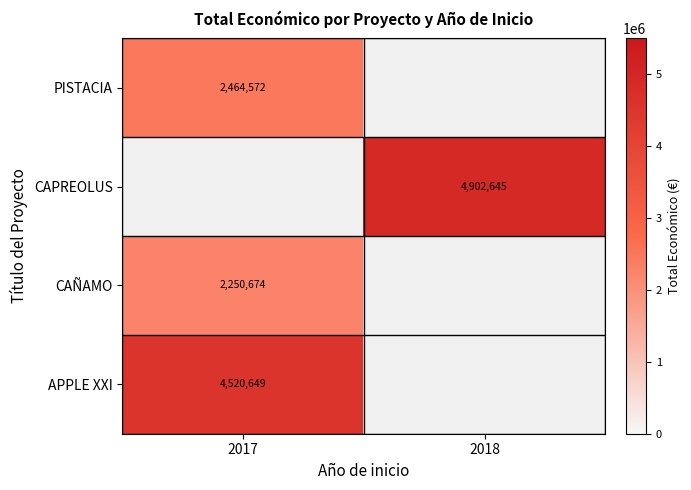

True or false: PISTACIA has a value of 2464572 at 2017.

True